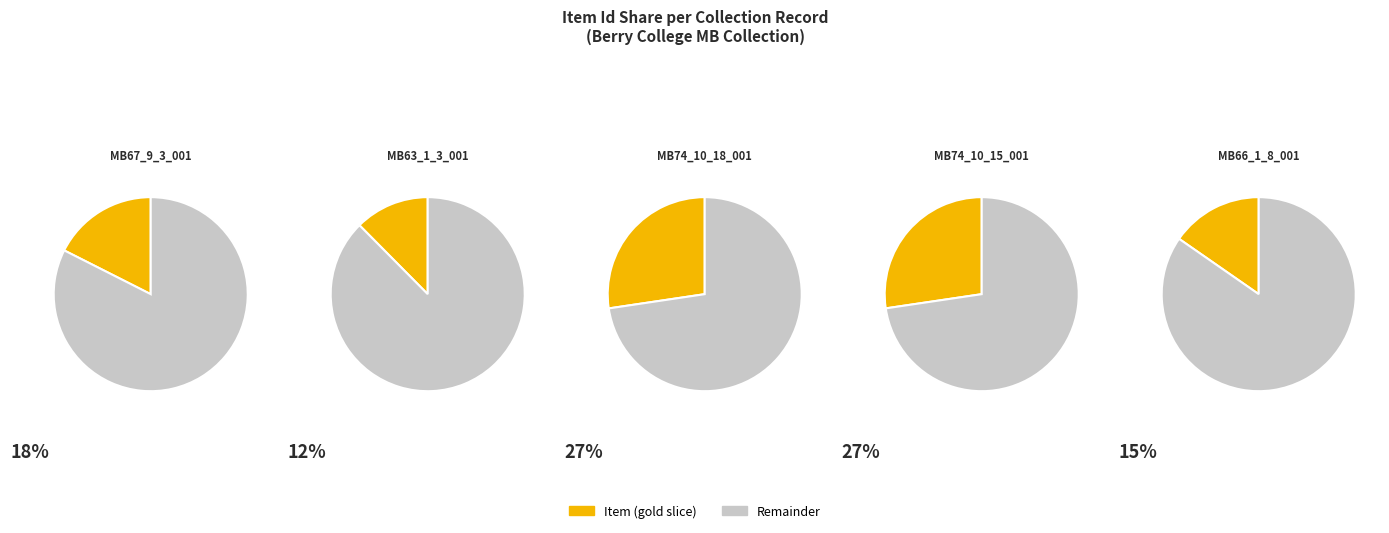

To the nearest percent, what percentage of the pie is MB67_9_3_001?

18%